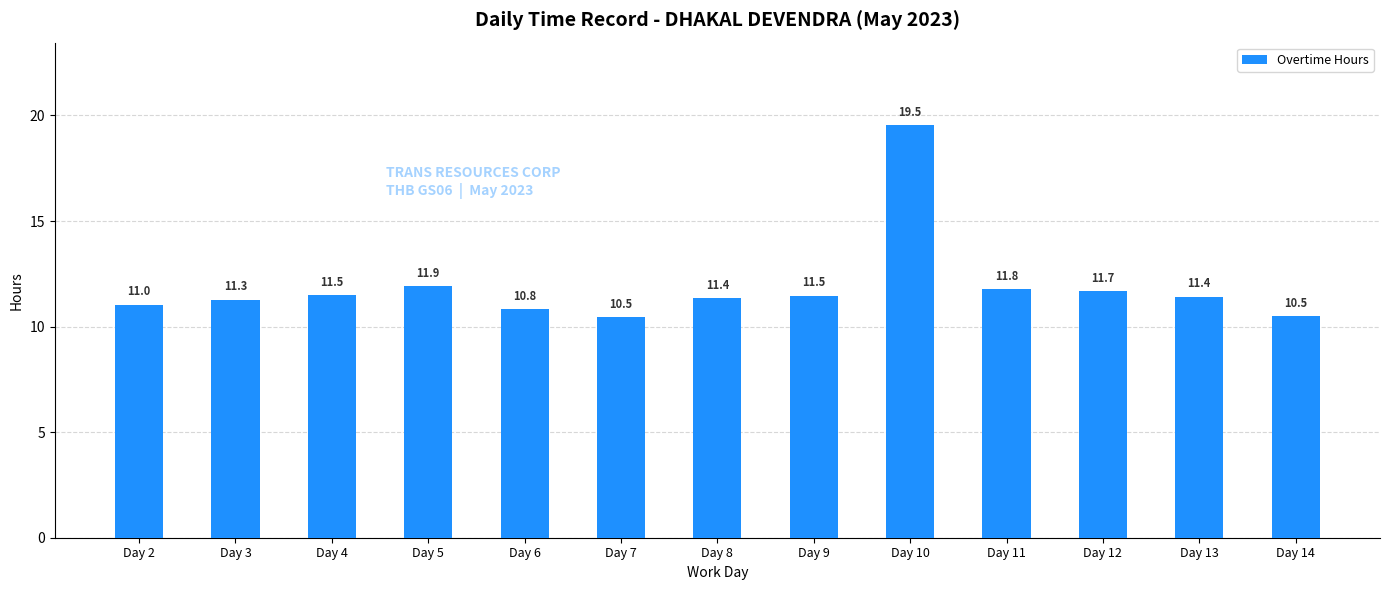

Reading left to right, what are all the values shown in this chart?

Day 2=11.0	Day 3=11.3	Day 4=11.5	Day 5=11.9	Day 6=10.8	Day 7=10.5	Day 8=11.4	Day 9=11.5	Day 10=19.5	Day 11=11.8	Day 12=11.7	Day 13=11.4	Day 14=10.5